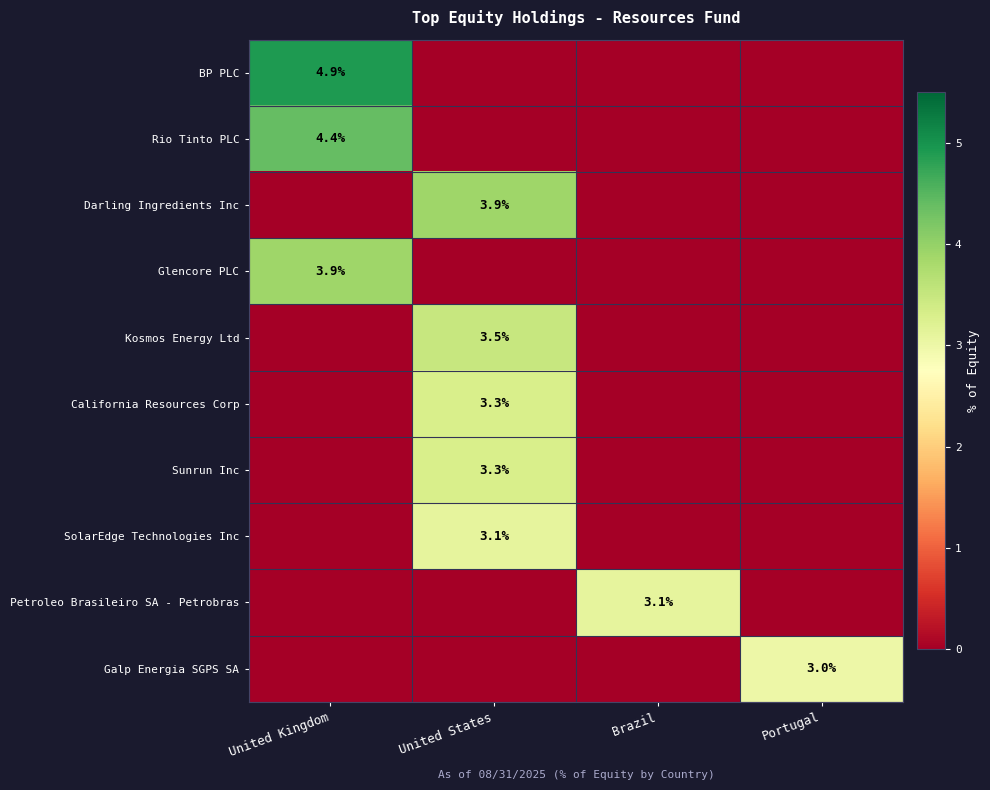

Count the number of data series in this chart.

10